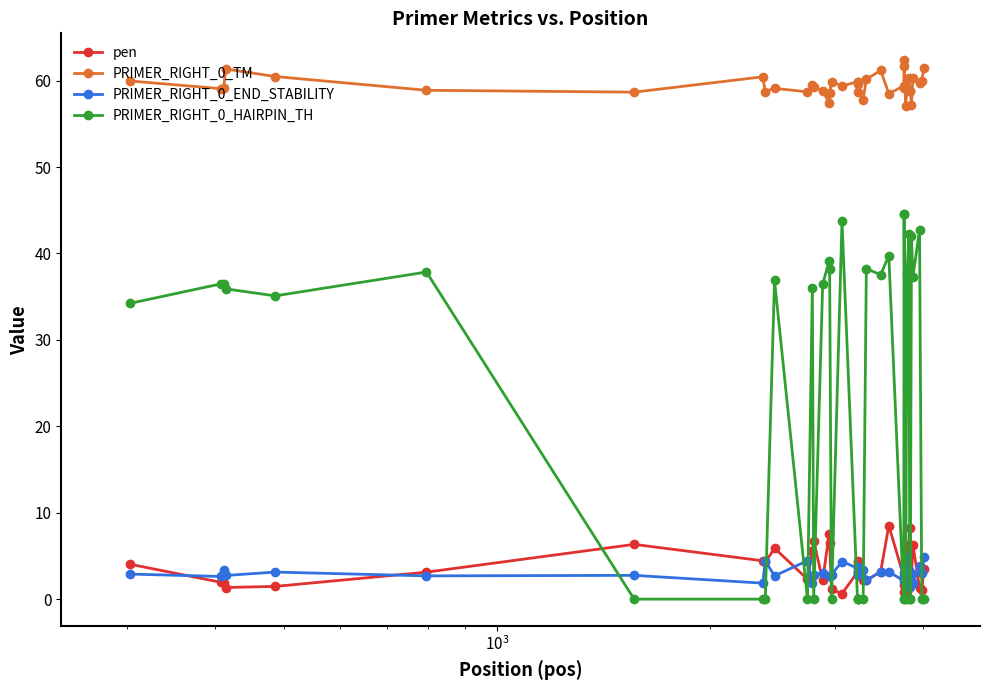

What is the value of the PRIMER_RIGHT_0_TM point at the 18th from the left?

59.4